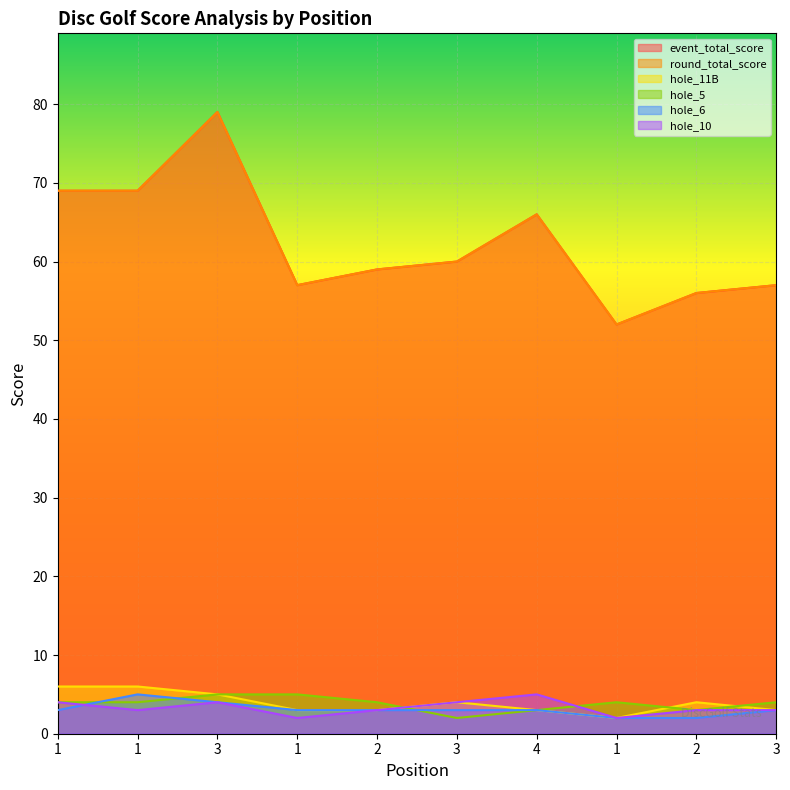

True or false: hole_6 and event_total_score intersect in this chart.

False